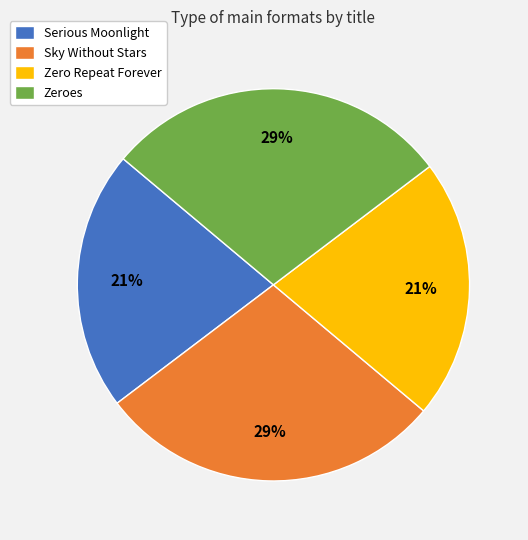

Which has a higher value, Serious Moonlight or Zeroes?

Zeroes